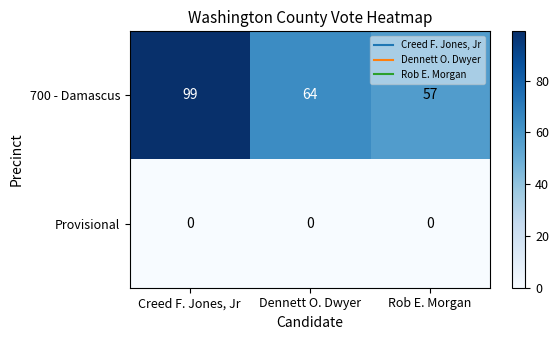

True or false: 700 - Damascus has a value of 114 at Dennett O. Dwyer.

False